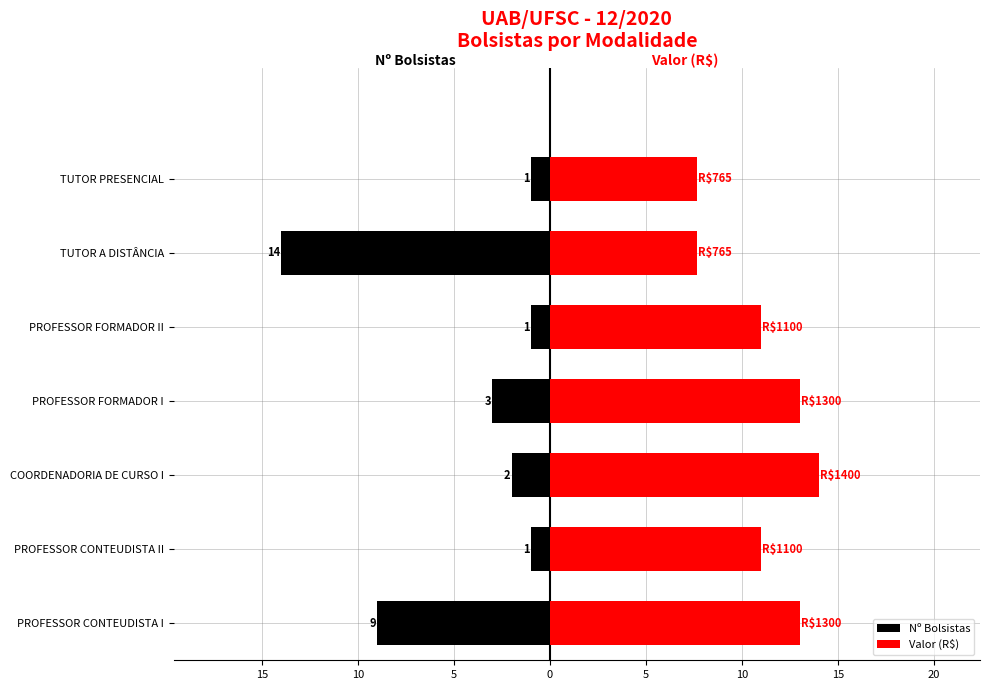

What is the total value across all series at PROFESSOR CONTEUDISTA II?

10.0